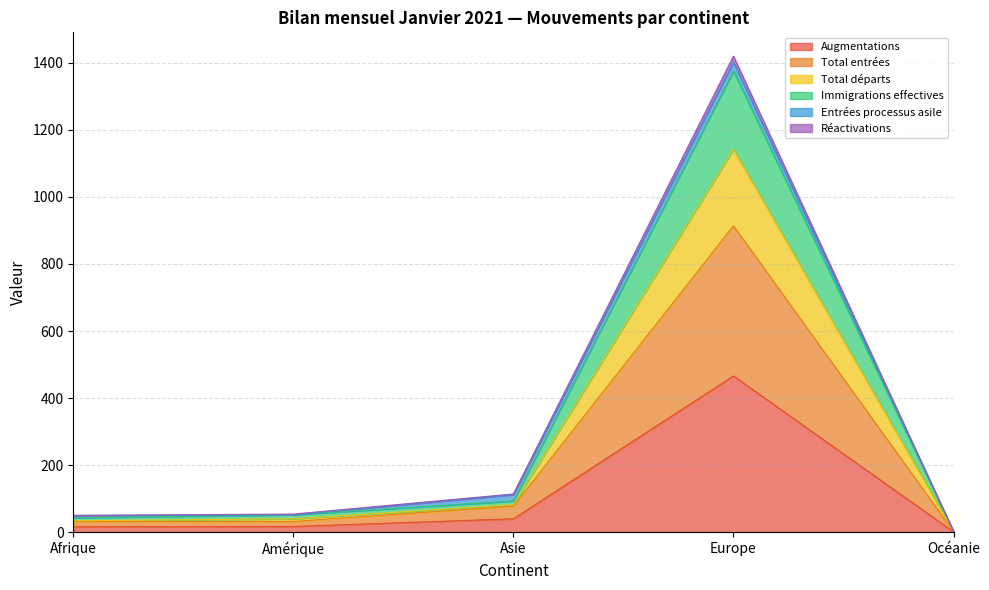

What is the maximum value for Augmentations?

466